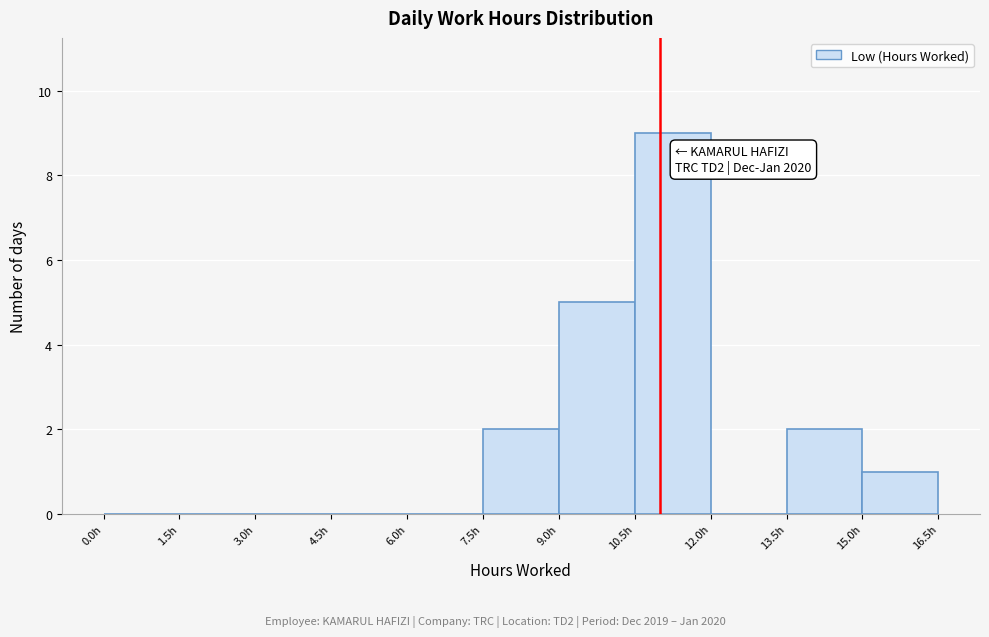

Which range on the x-axis has the tallest bar?

10.5 to 12.0